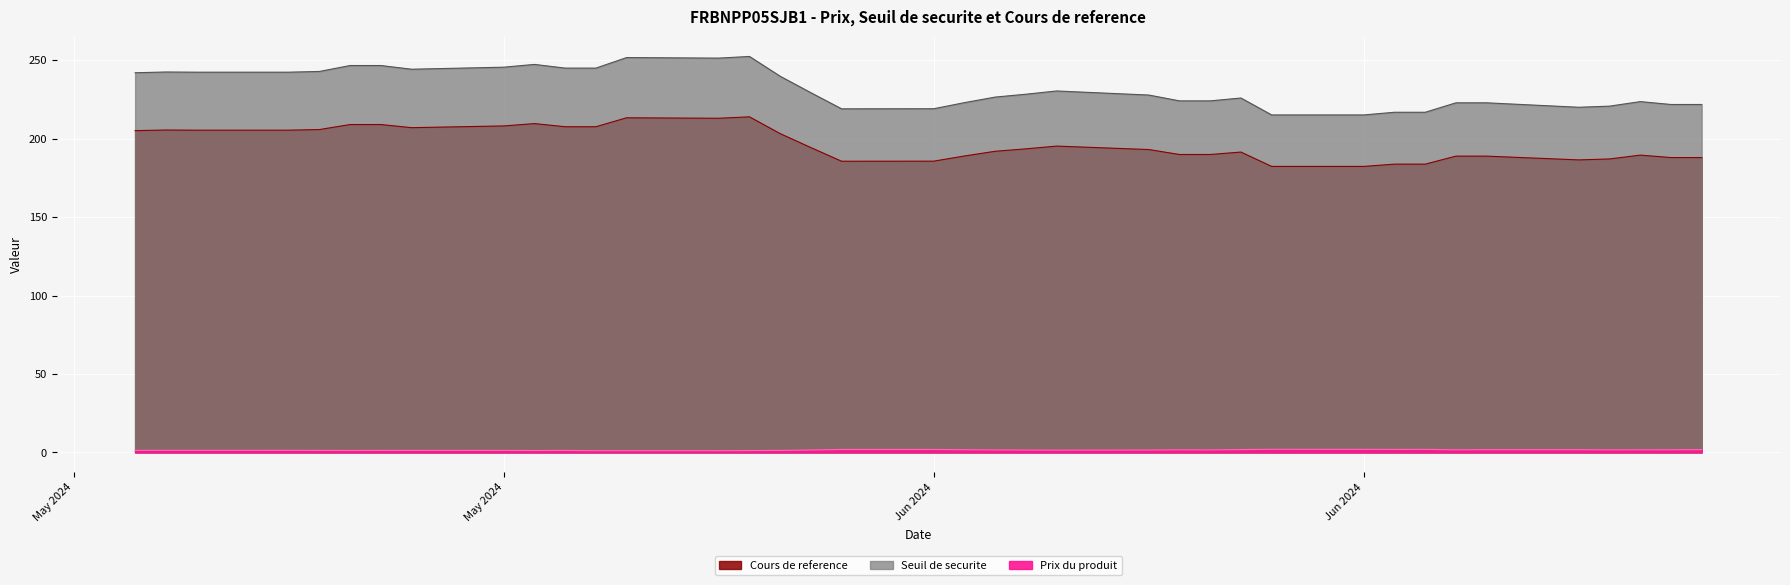

Where is the first local maximum for Prix du produit?

2024-06-21